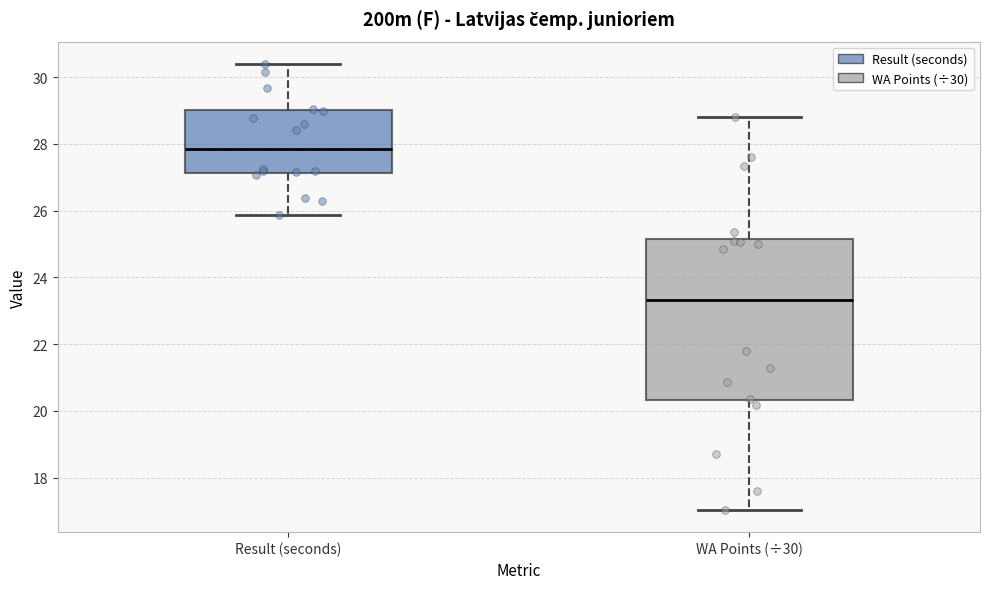

Which box's median line is the highest?

Result (seconds)